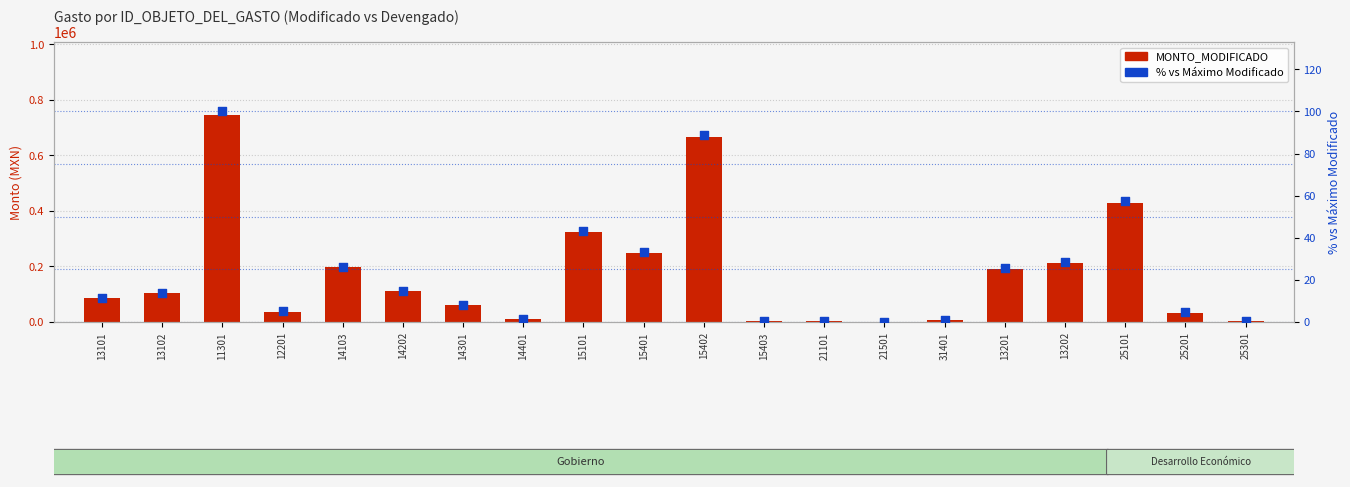

At how many categories does at least one series exceed 339851?

3